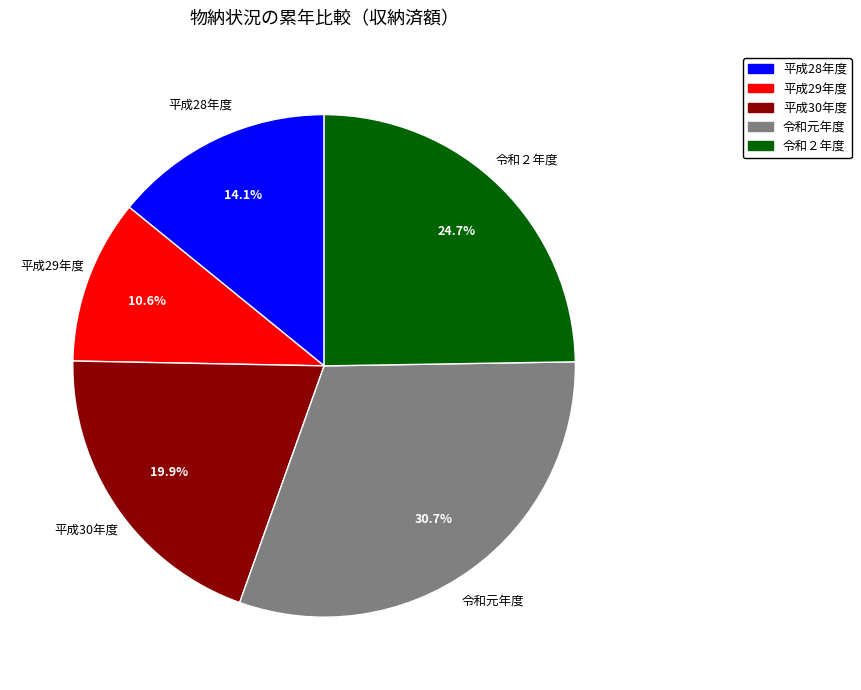

Between 令和２年度 and 平成30年度, which is larger?

令和２年度